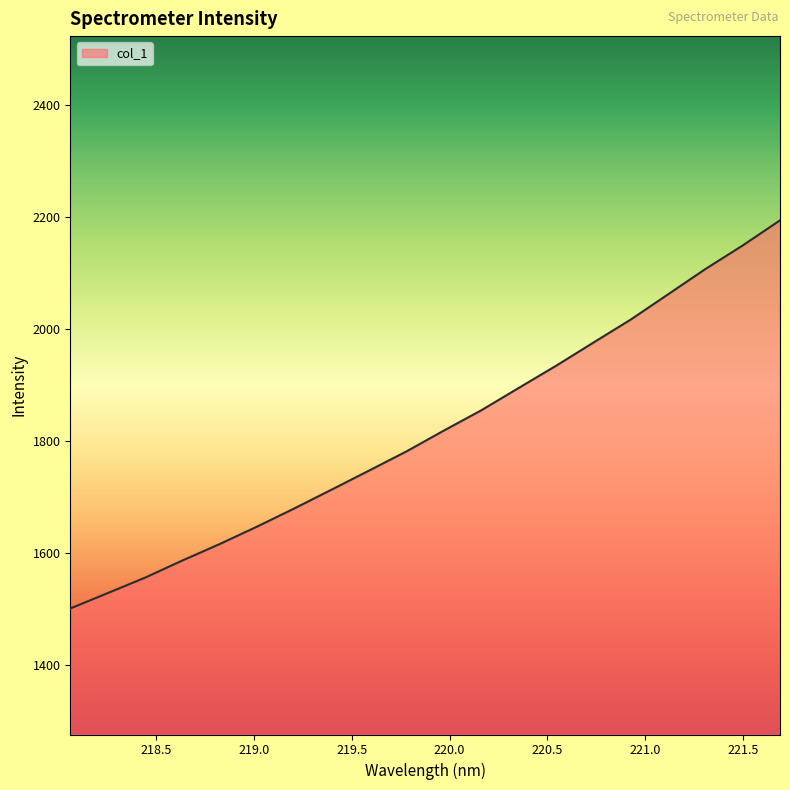

Count the number of values greater than 1819.

10